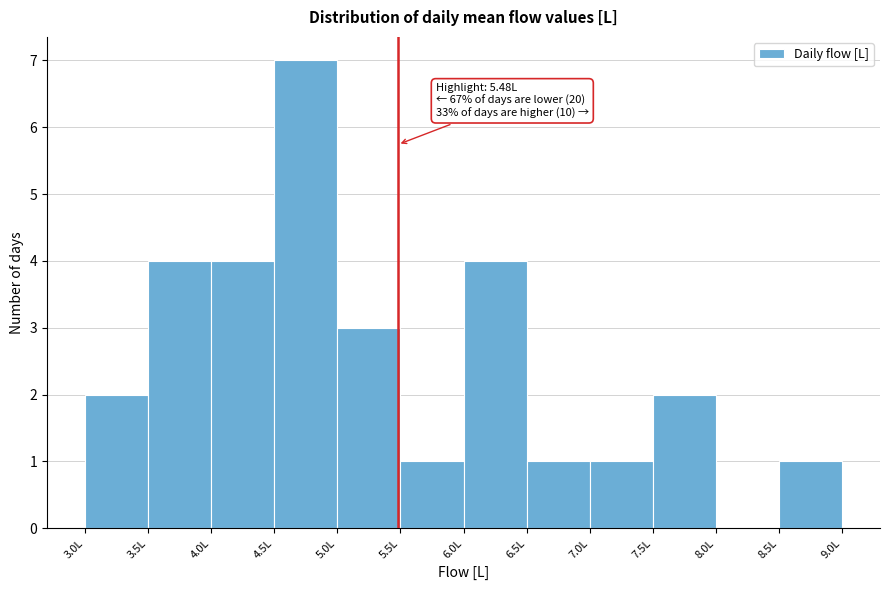

Which range on the x-axis has the tallest bar?

4.5 to 5.0